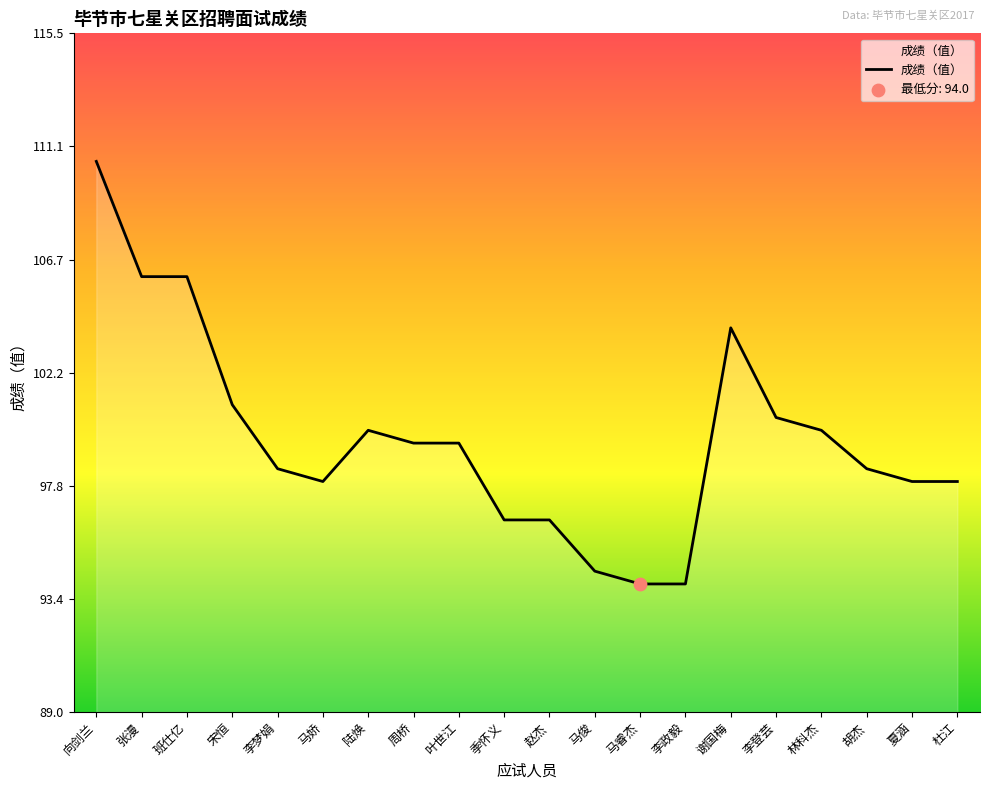

What is the change in value from 班仕亿 to 赵杰?

-9.5